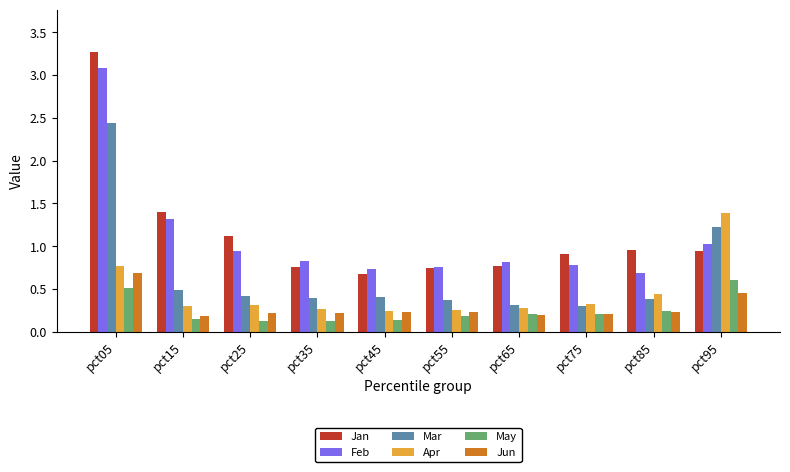

How many groups of bars are there?

10